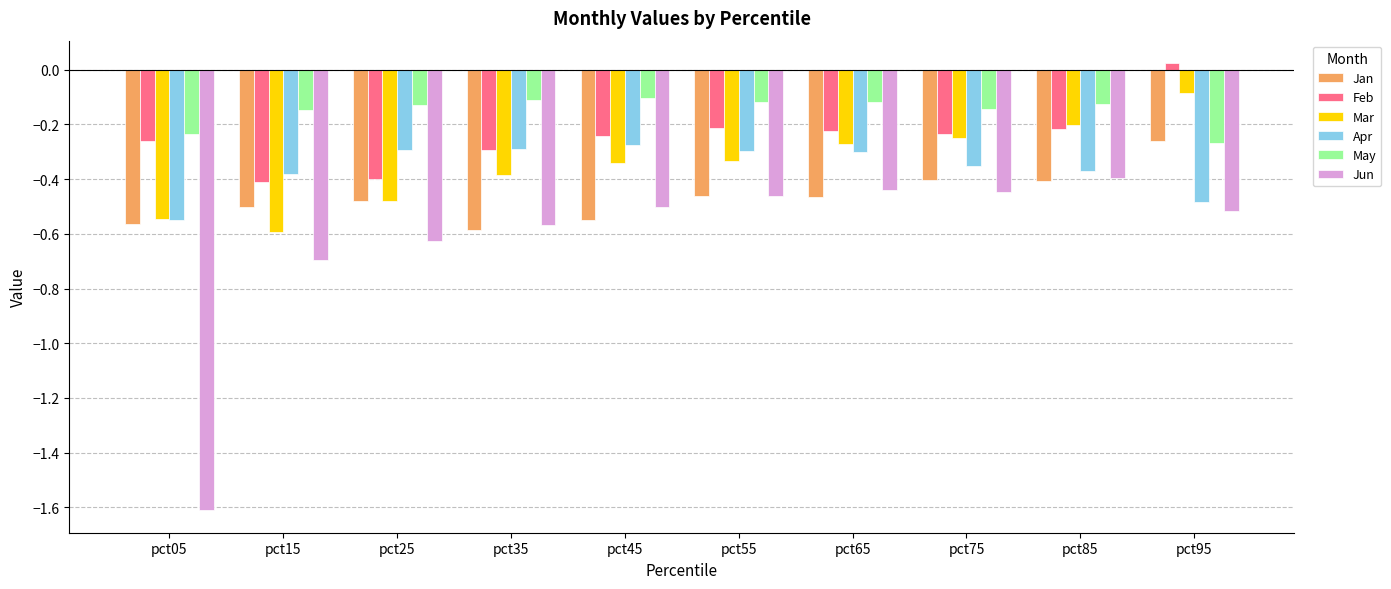

At which label does Apr reach its peak?

pct45